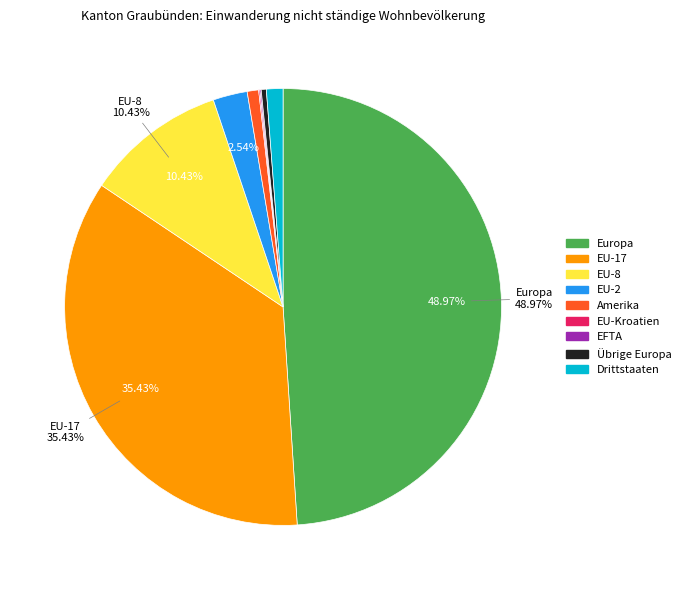

Do EU-17 and Drittstaaten together represent more than half of the pie?

No